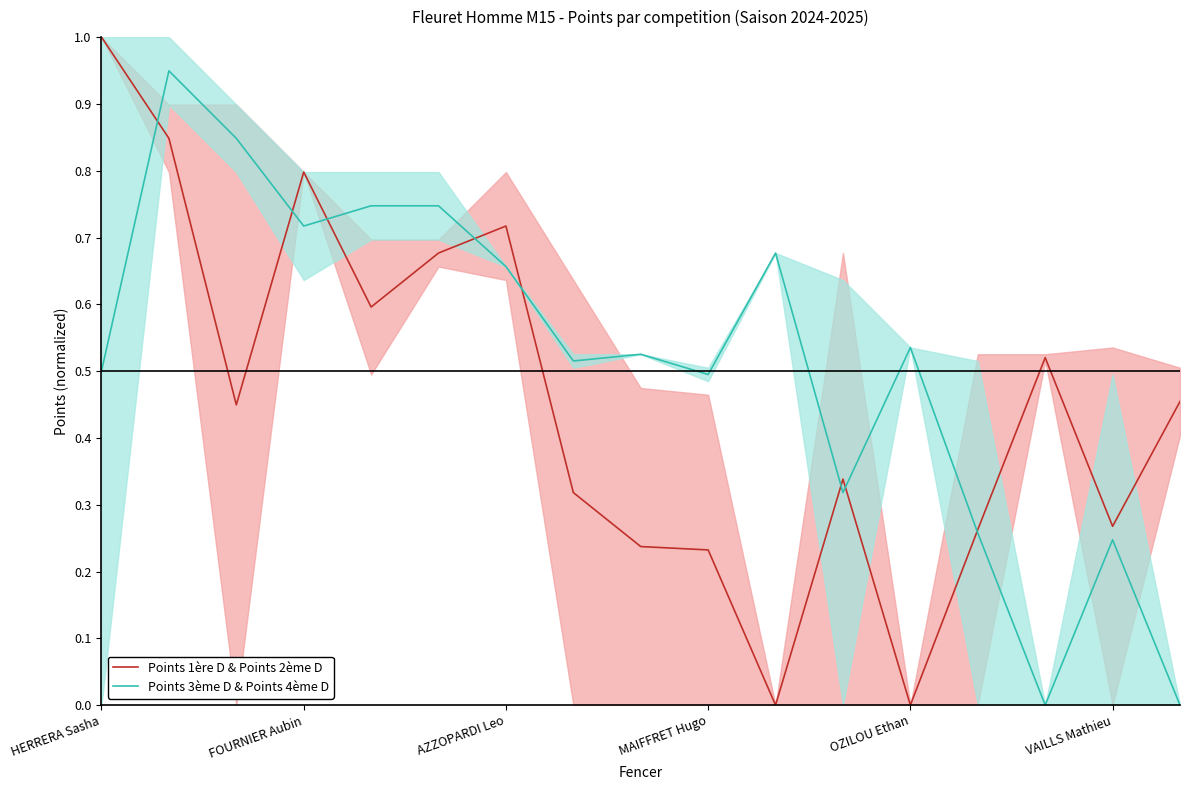

How many lines are shown in the chart?

2